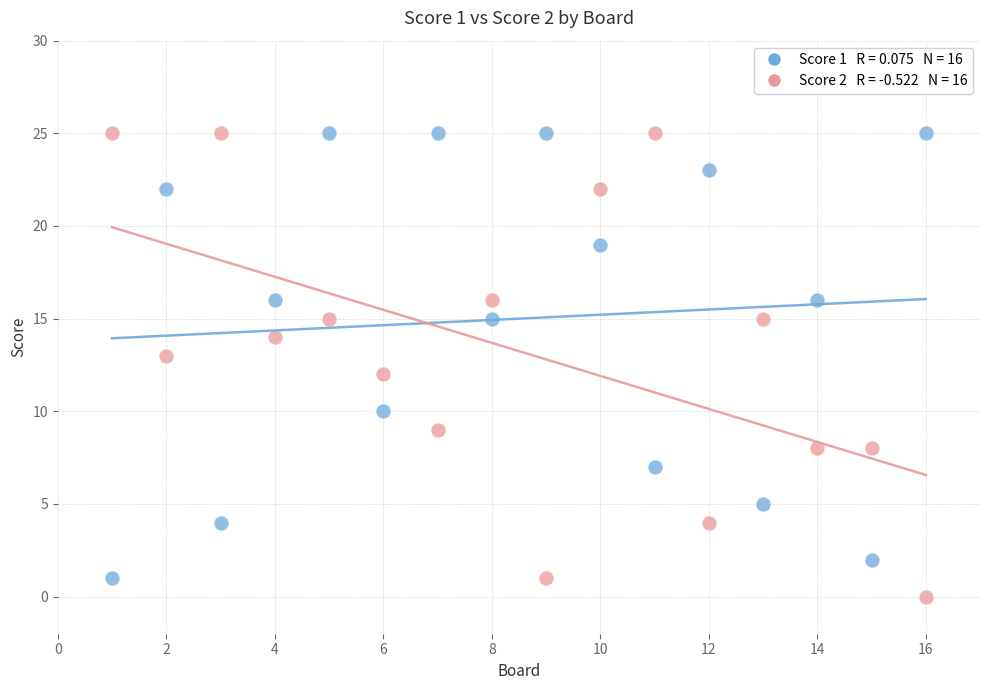

Across all data points, what is the range of X values (max minus min)?

15